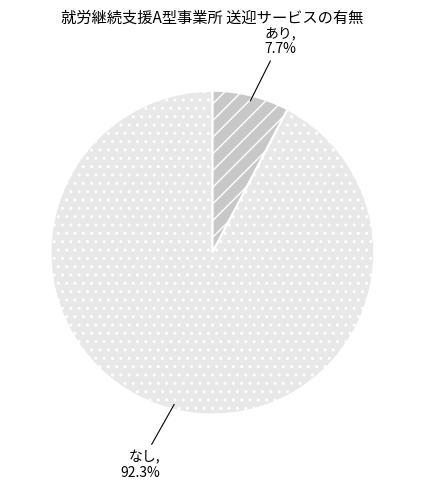

Count the number of slices in the pie.

2